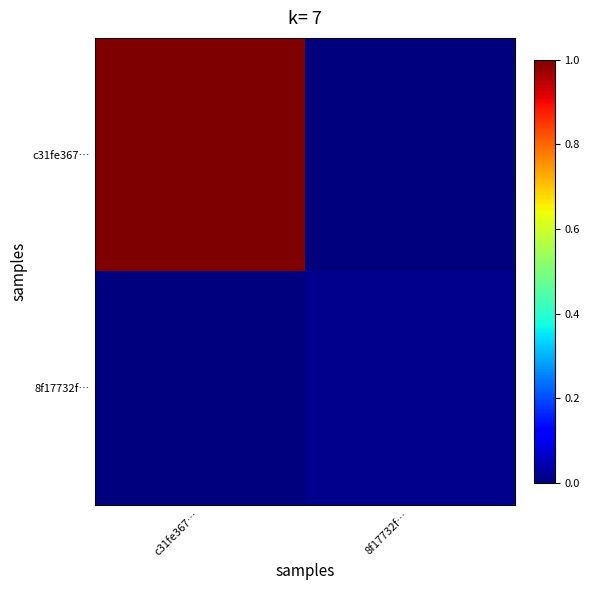

List the series in order of their peak value, highest first.

c31fe367…, 8f17732f…